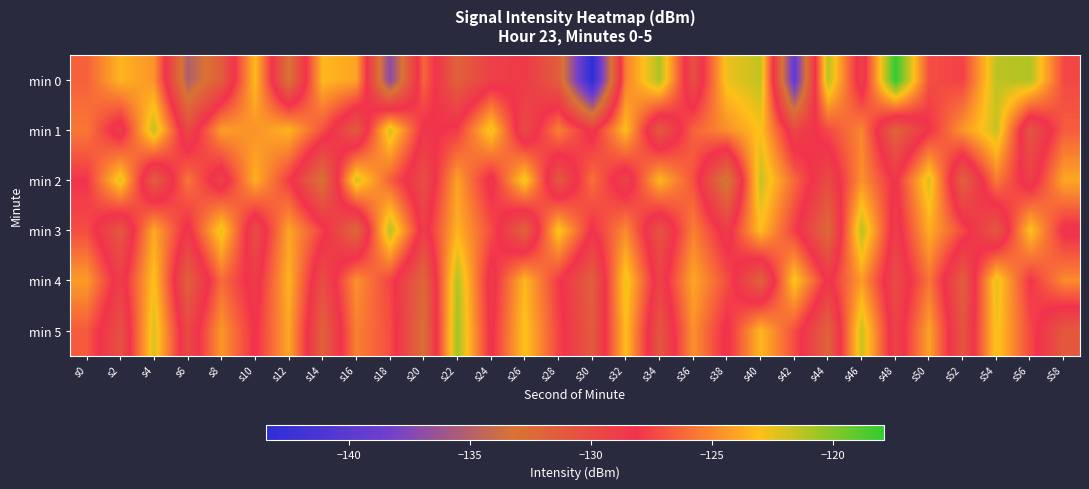

Which series has the largest range (max minus min)?

min 0